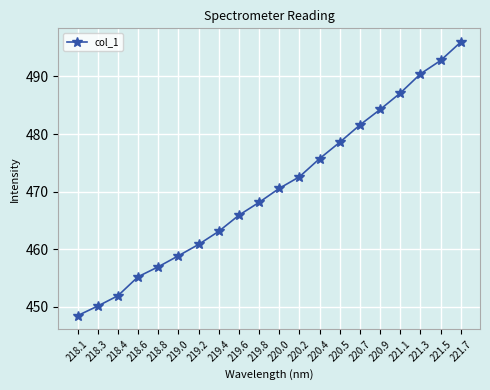

How many lines are shown in the chart?

1